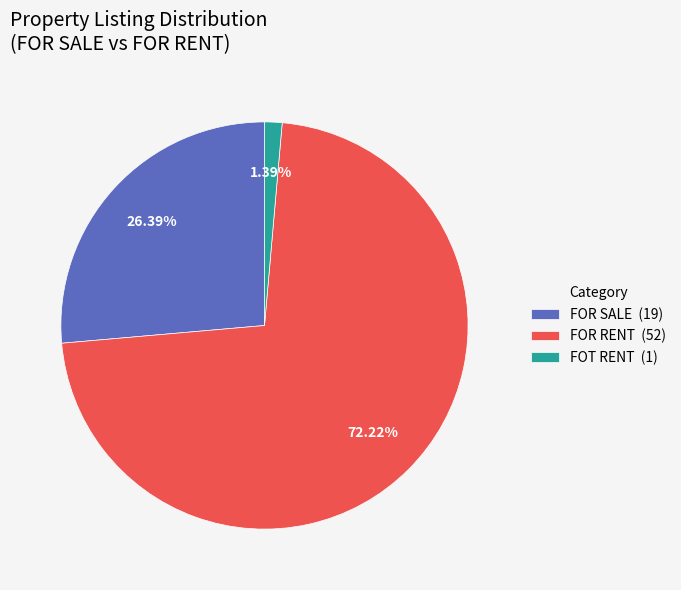

To the nearest percent, what is the combined percentage of FOT RENT and FOR RENT?

74%